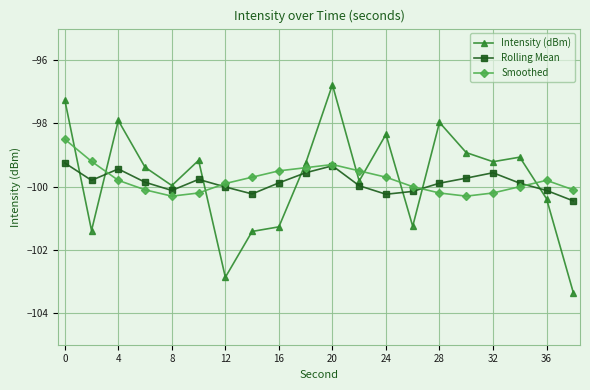

True or false: Smoothed and Rolling Mean cross at least once.

True